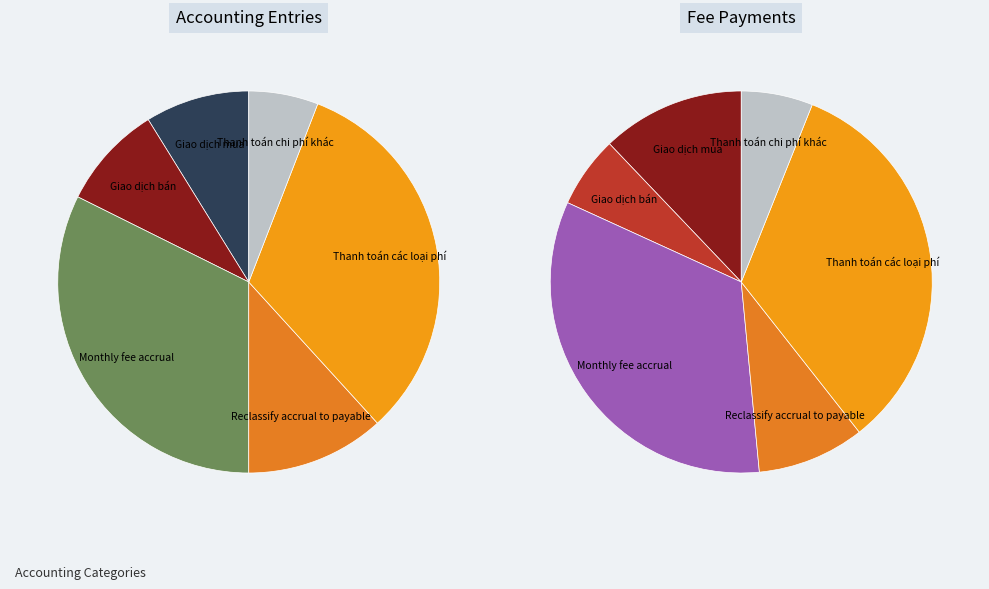

True or false: Reclassify accrual to payable accounts for 12% of the total.

True